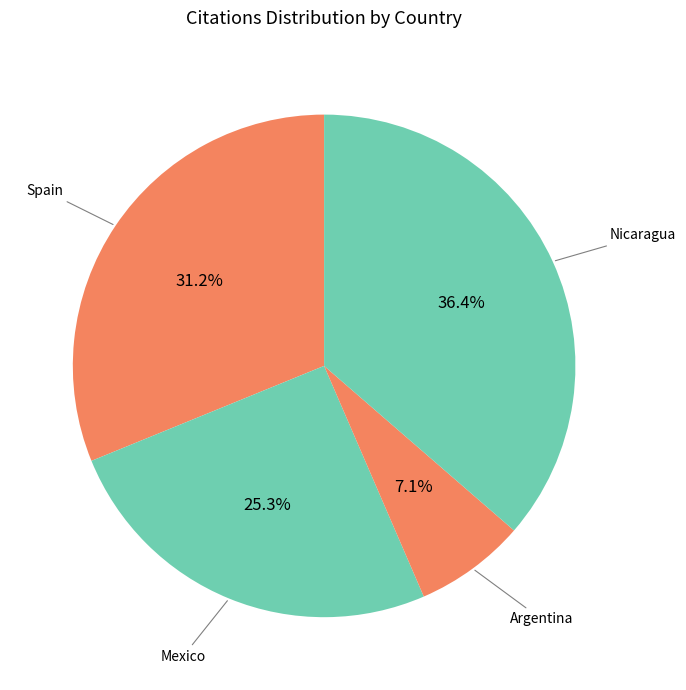

Count the number of slices in the pie.

4